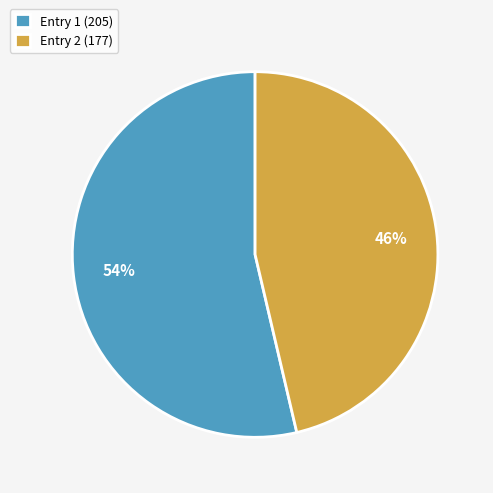

Rank the categories by value from highest to lowest.

Entry 1 (205), Entry 2 (177)